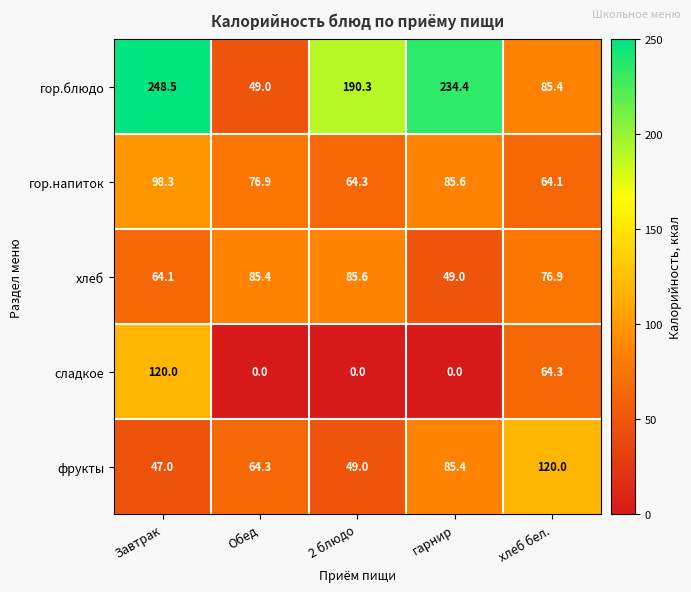

Reading right to left, what are all the values shown in this chart?

гор.блюдо: 85.4	234.4	190.3	49.0	248.5
гор.напиток: 64.1	85.6	64.3	76.9	98.3
хлеб: 76.9	49.0	85.6	85.4	64.1
сладкое: 64.3	0.0	0.0	0.0	120.0
фрукты: 120.0	85.4	49.0	64.3	47.0